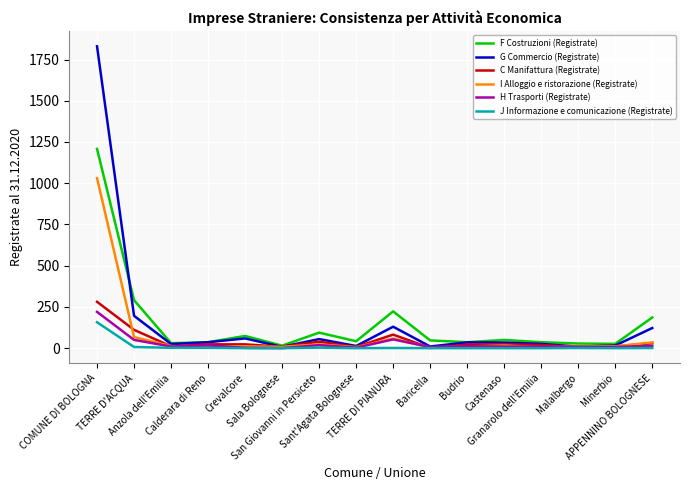

What is the difference between the highest and lowest values at Anzola dell'Emilia?

28